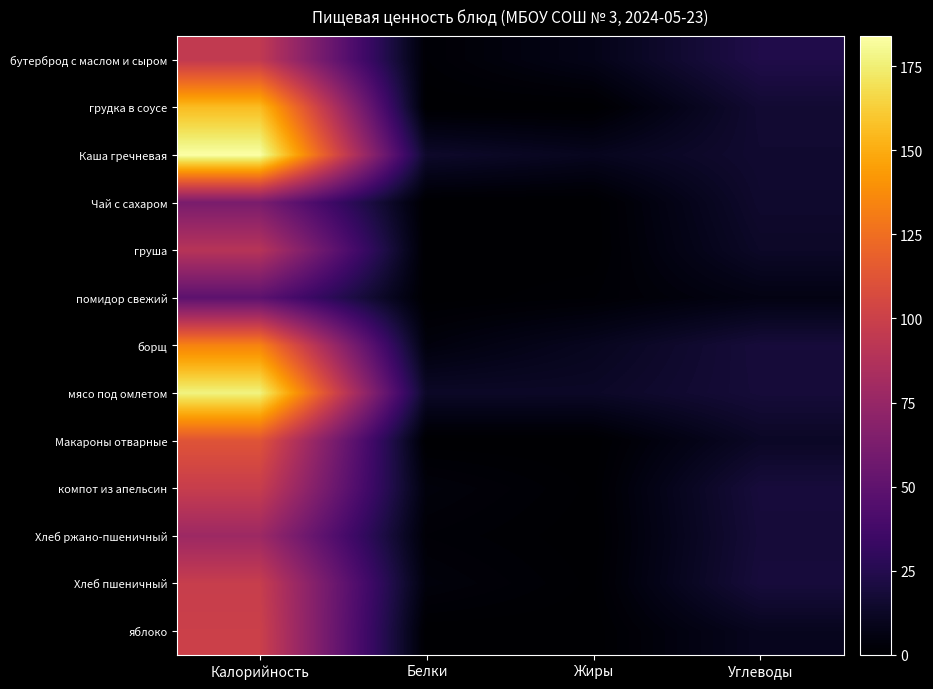

How many categories are shown in the chart?

4